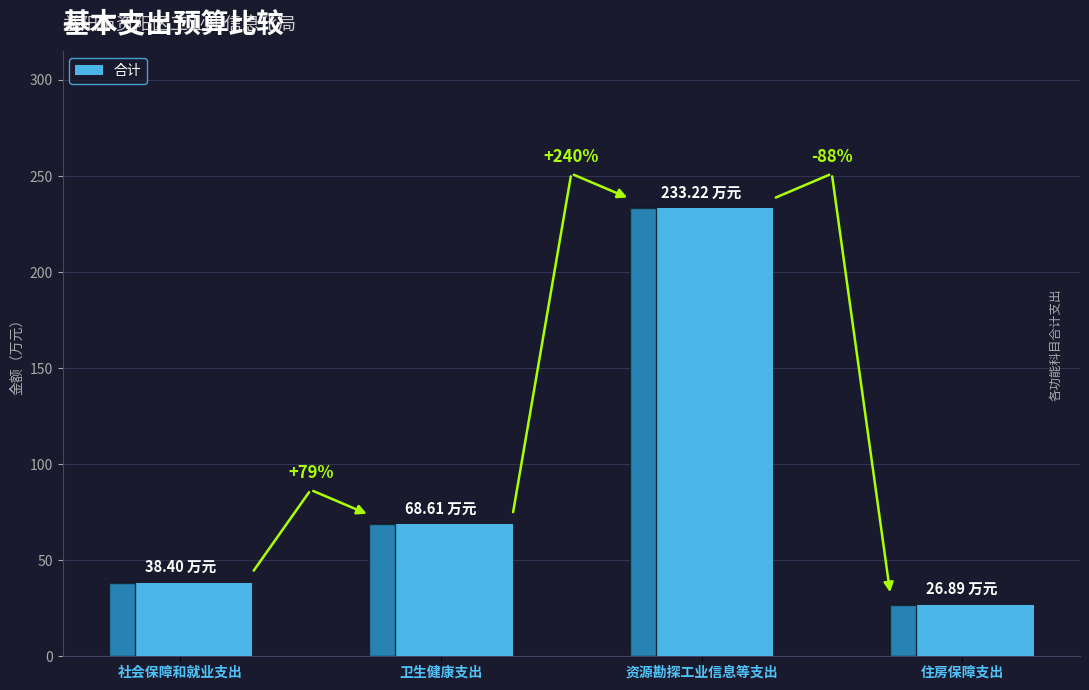

What is the approximate value at 卫生健康支出?

68.6